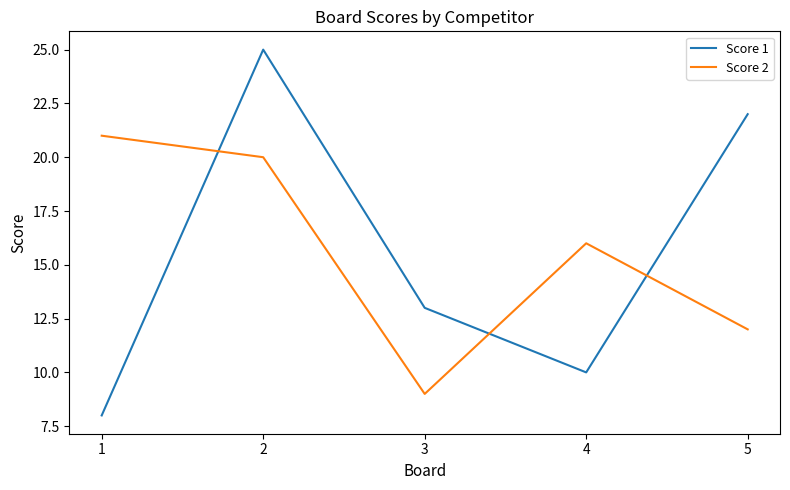

Which category has the highest value across all series?

2